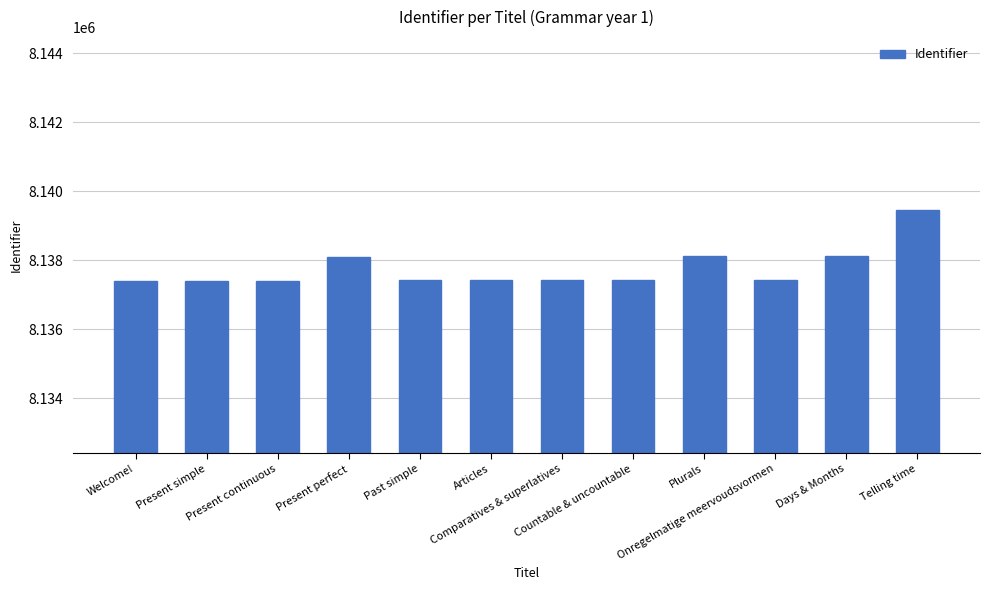

What is the maximum value shown in the chart?

8139466